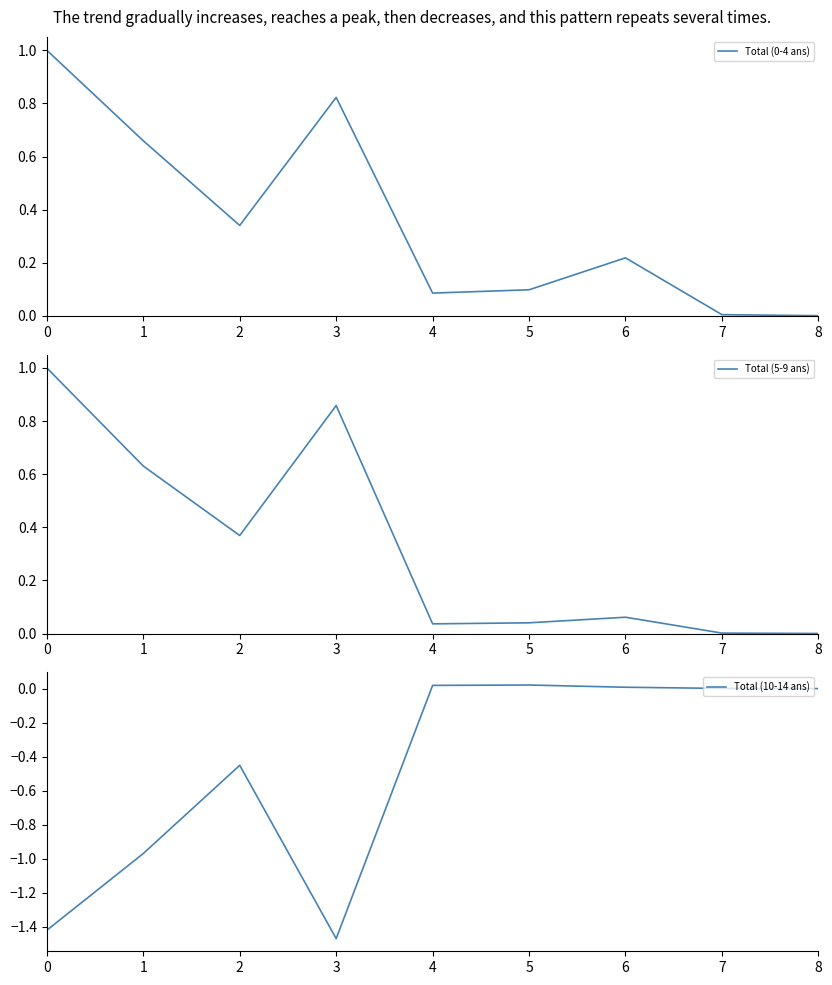

Is the value of Total (5-9 ans) at 1 greater than the value of Total (10-14 ans) at 8?

Yes